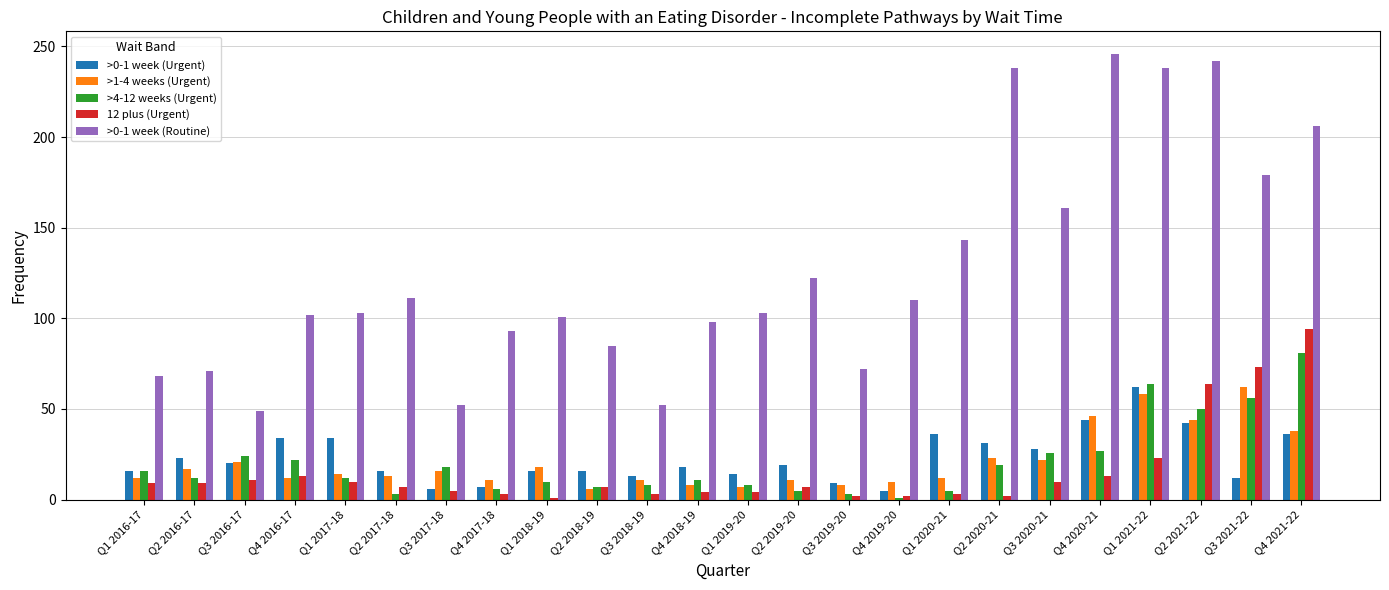

At which category does the chart reach its peak across all series?

Q4 2020-21